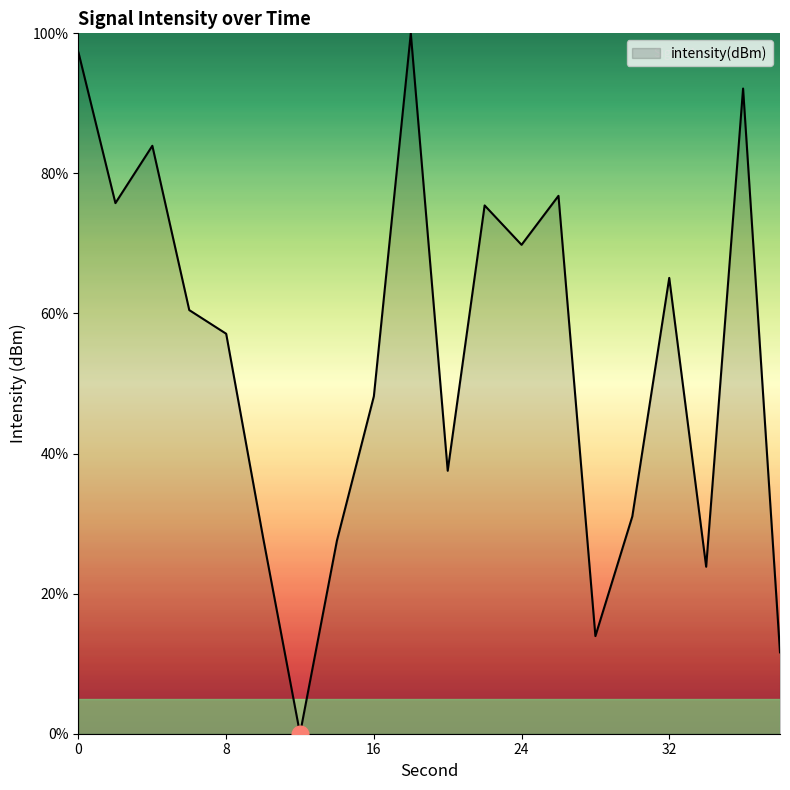

How many interior local peaks (higher than both neighbors) does the data have?

6